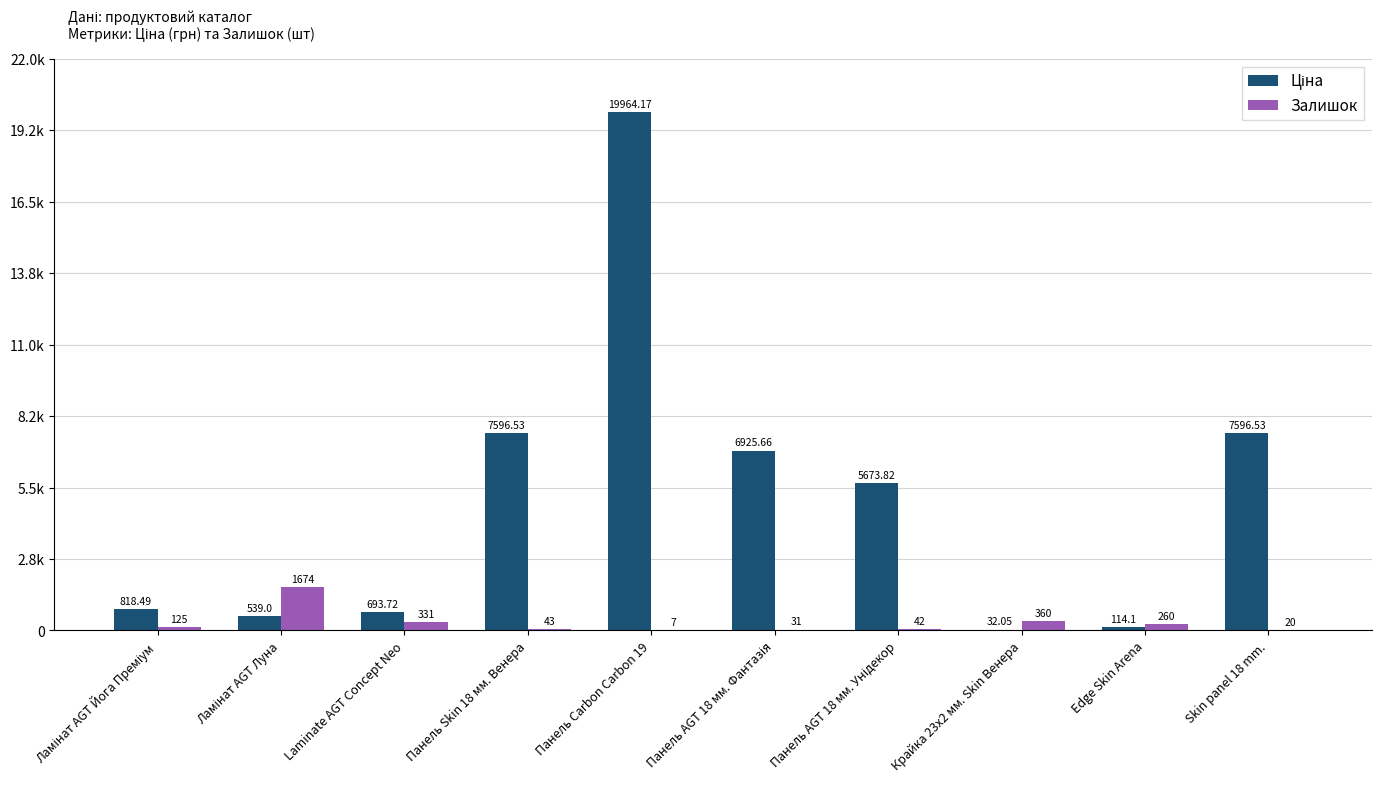

Are the bars grouped side by side (vs. stacked)?

Yes